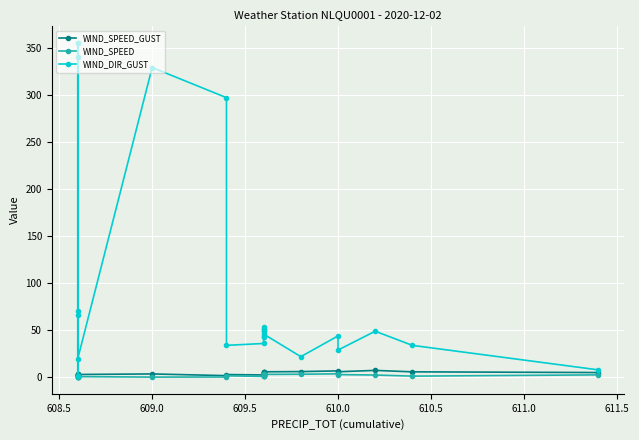

Reading left to right, list all the values displayed in this chart.

WIND_SPEED_GUST: 2.3	2.4	2.2	2.1	3.5	1.9	3.1	3.7	1.8	3.0	2.6	3.5	3.3	4.1	5.7	5.2	6.1	5.9	6.2	6.9	6.0	7.4	5.9	5.1
WIND_SPEED: 0.8	0.6	1.3	0.8	1.7	0.8	0.8	0.3	0.4	1.7	1.0	1.9	1.6	1.9	2.2	2.9	3.3	3.2	3.3	3.8	2.9	2.5	1.3	2.7
WIND_DIR_GUST: 355.0	1.0	66.0	70.0	355.0	340.0	20.0	329.0	297.0	34.0	36.0	44.0	49.0	51.0	50.0	43.0	54.0	46.0	22.0	44.0	29.0	49.0	34.0	8.0